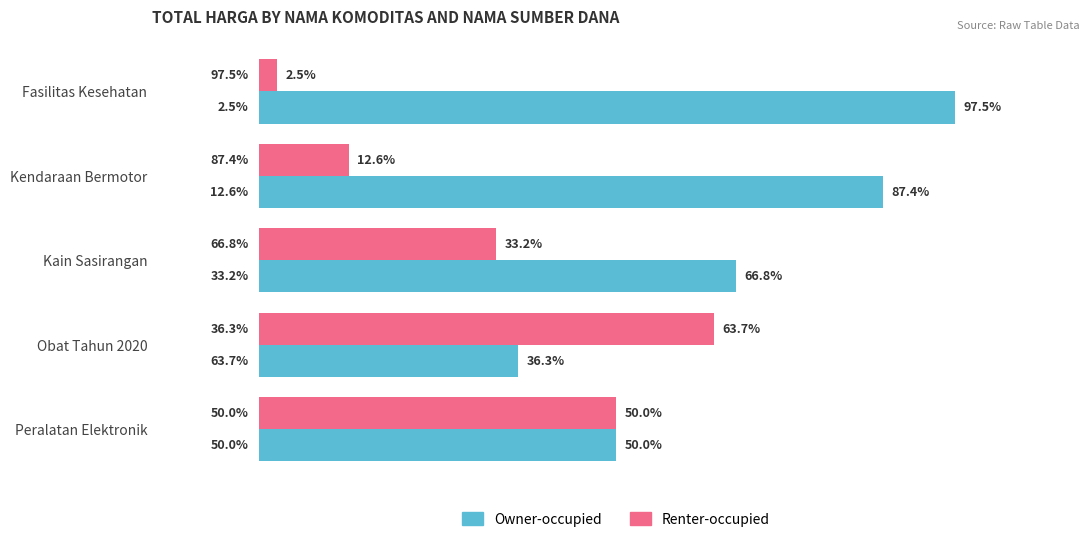

Rank the series by their maximum value, from highest to lowest.

Owner-occupied, Renter-occupied